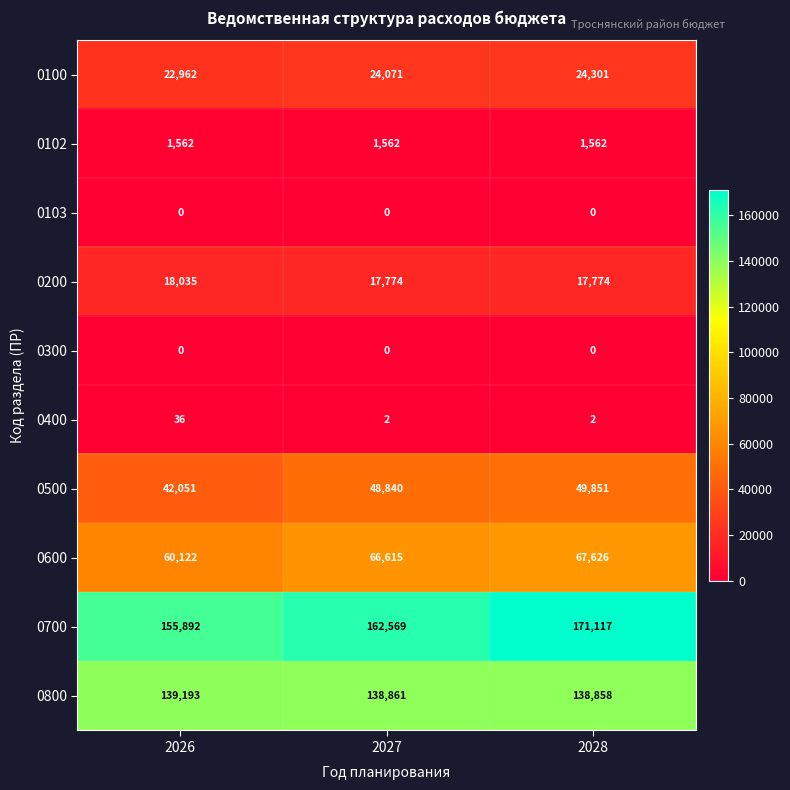

True or false: 0700 has a value of 80111 at 2027.

False